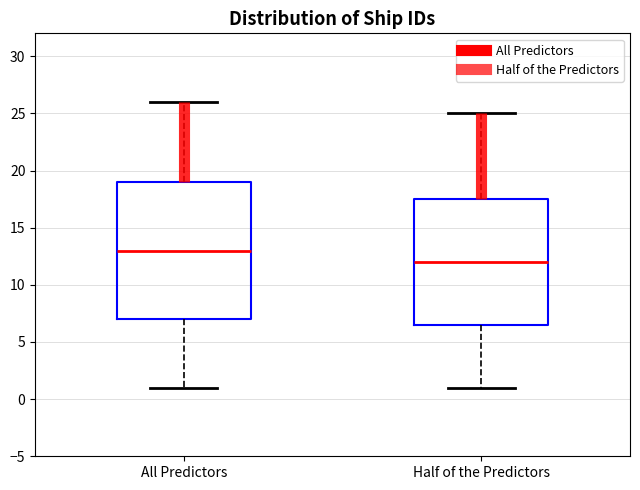

Comparing the boxes themselves (not the whiskers), which one is the tallest?

All Predictors